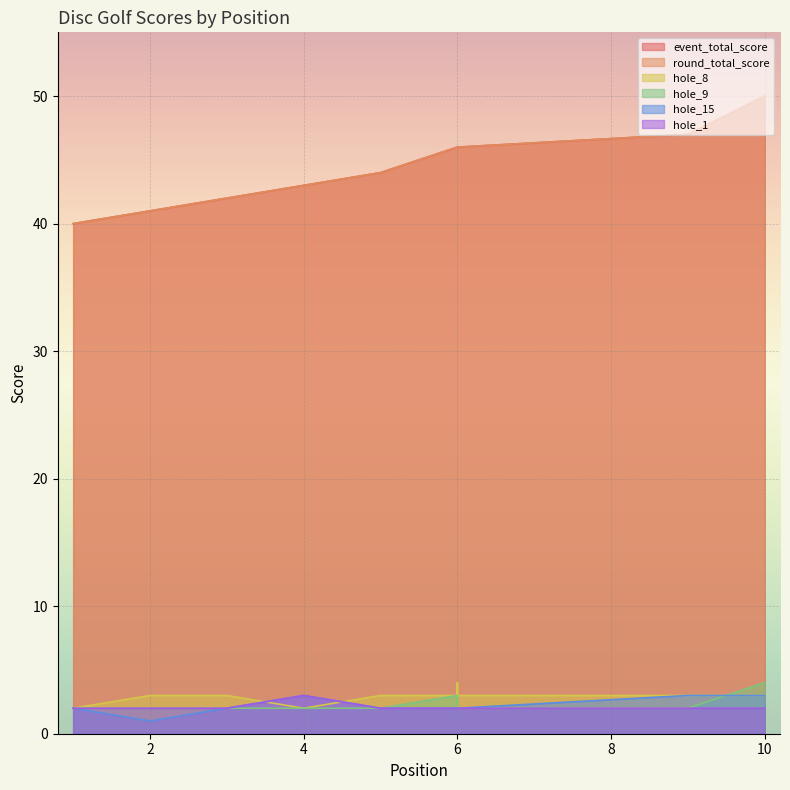

Is the value of hole_8 at 5 greater than the value of event_total_score at 3?

No